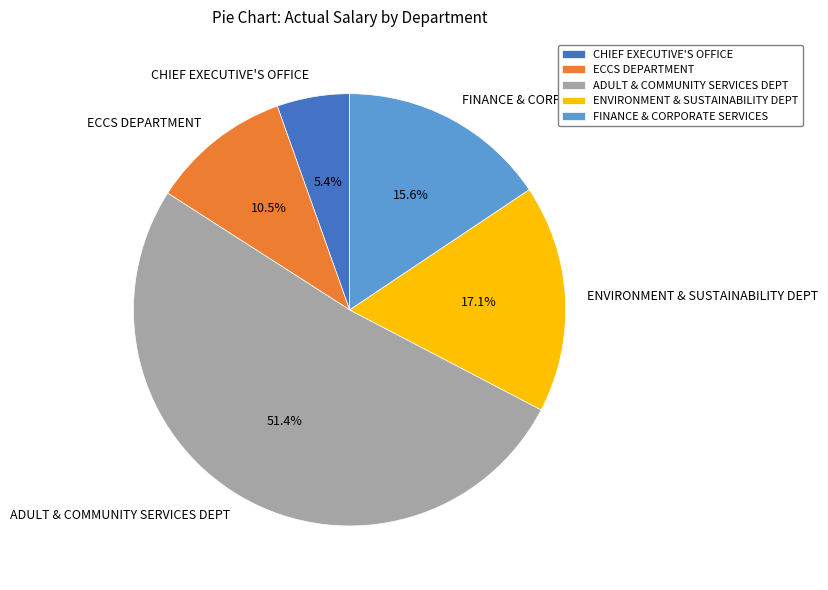

Which has a higher value, CHIEF EXECUTIVE'S OFFICE or ENVIRONMENT & SUSTAINABILITY DEPT?

ENVIRONMENT & SUSTAINABILITY DEPT